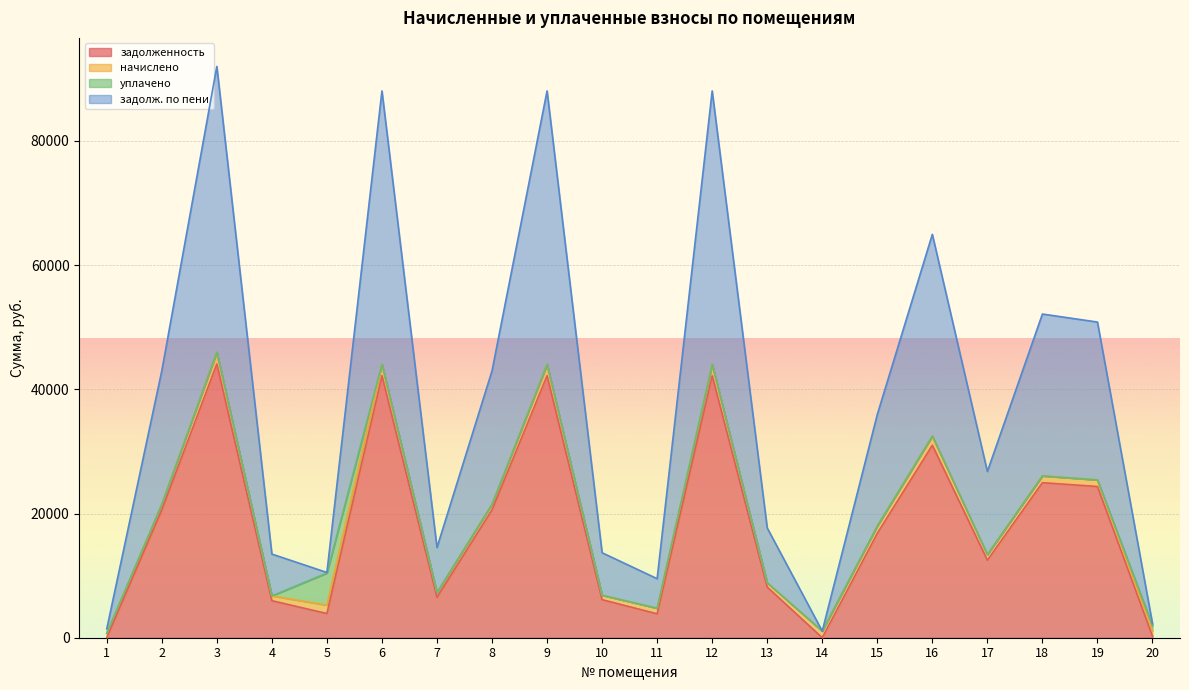

What is the maximum value for задолженность?

44075.0